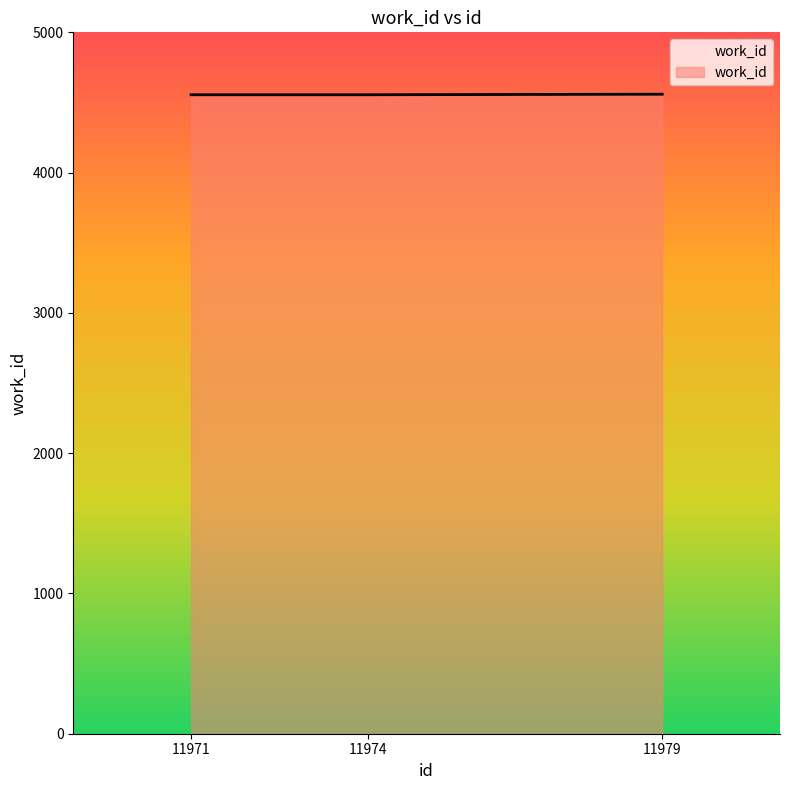

True or false: the data shows 2076 at 11971.

False